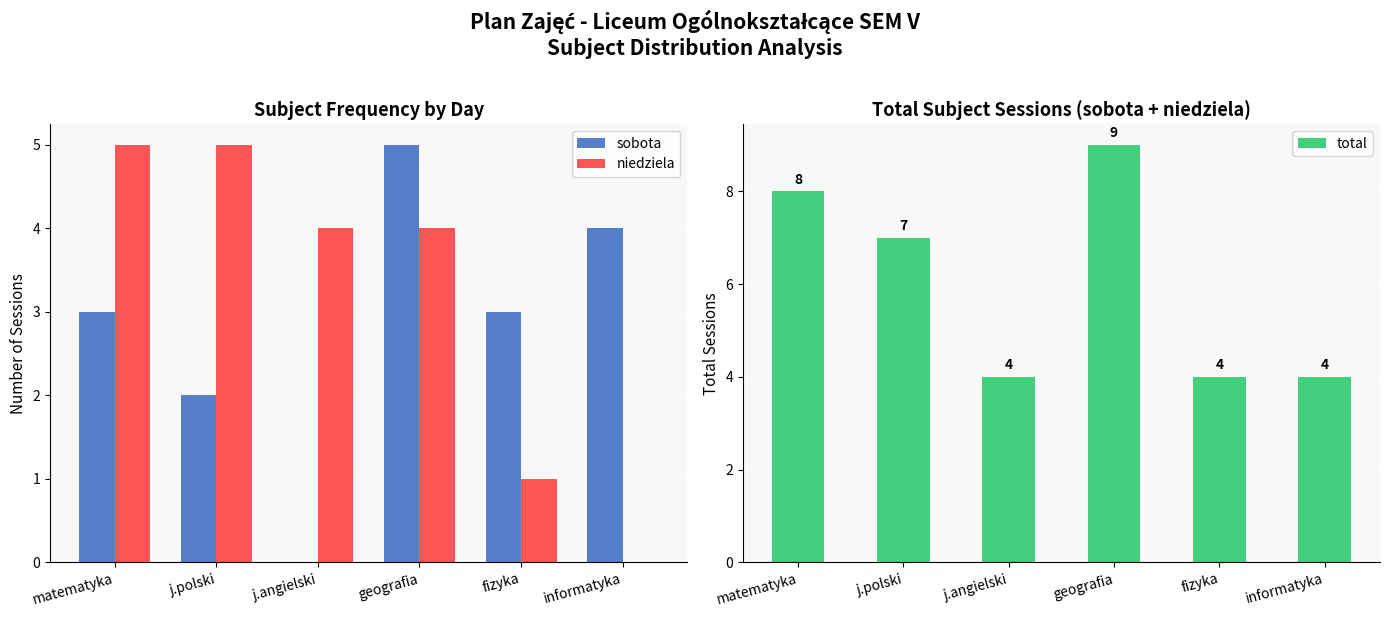

How many series are shown in this chart?

3